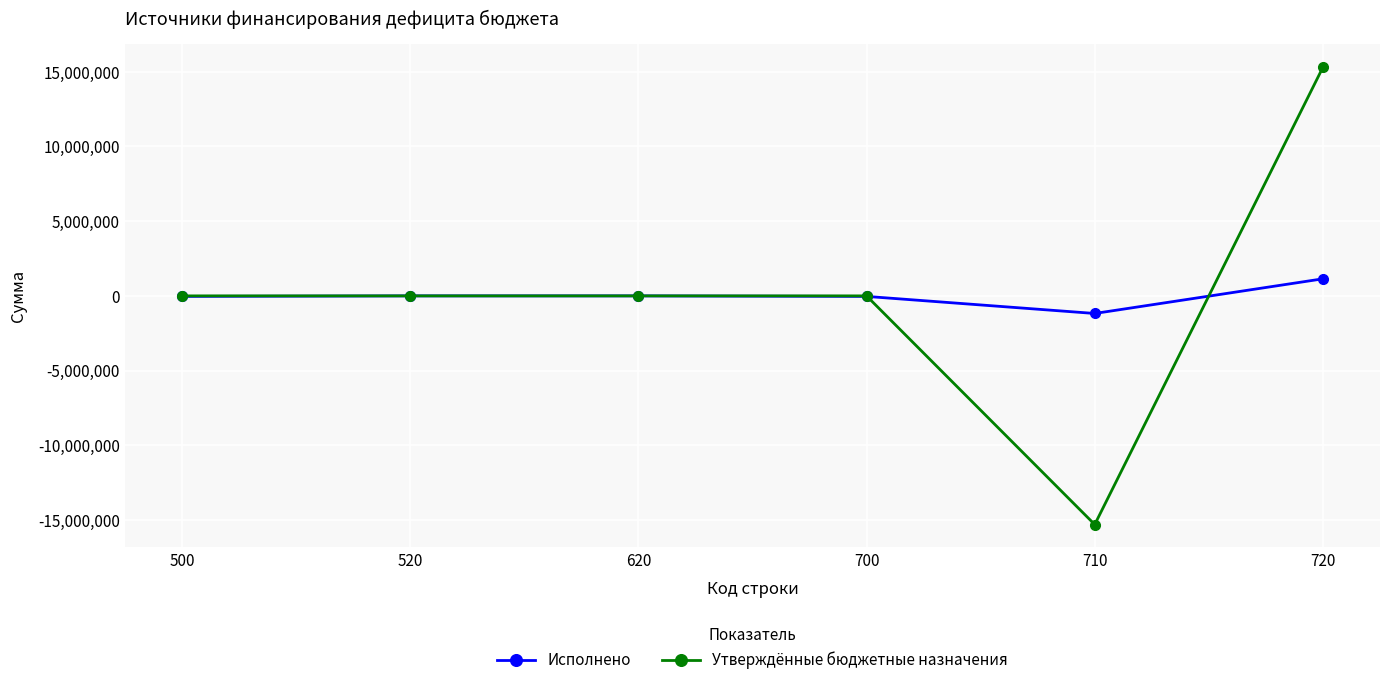

What is the lowest value of the Утверждённые бюджетные назначения series?

-15296743.0